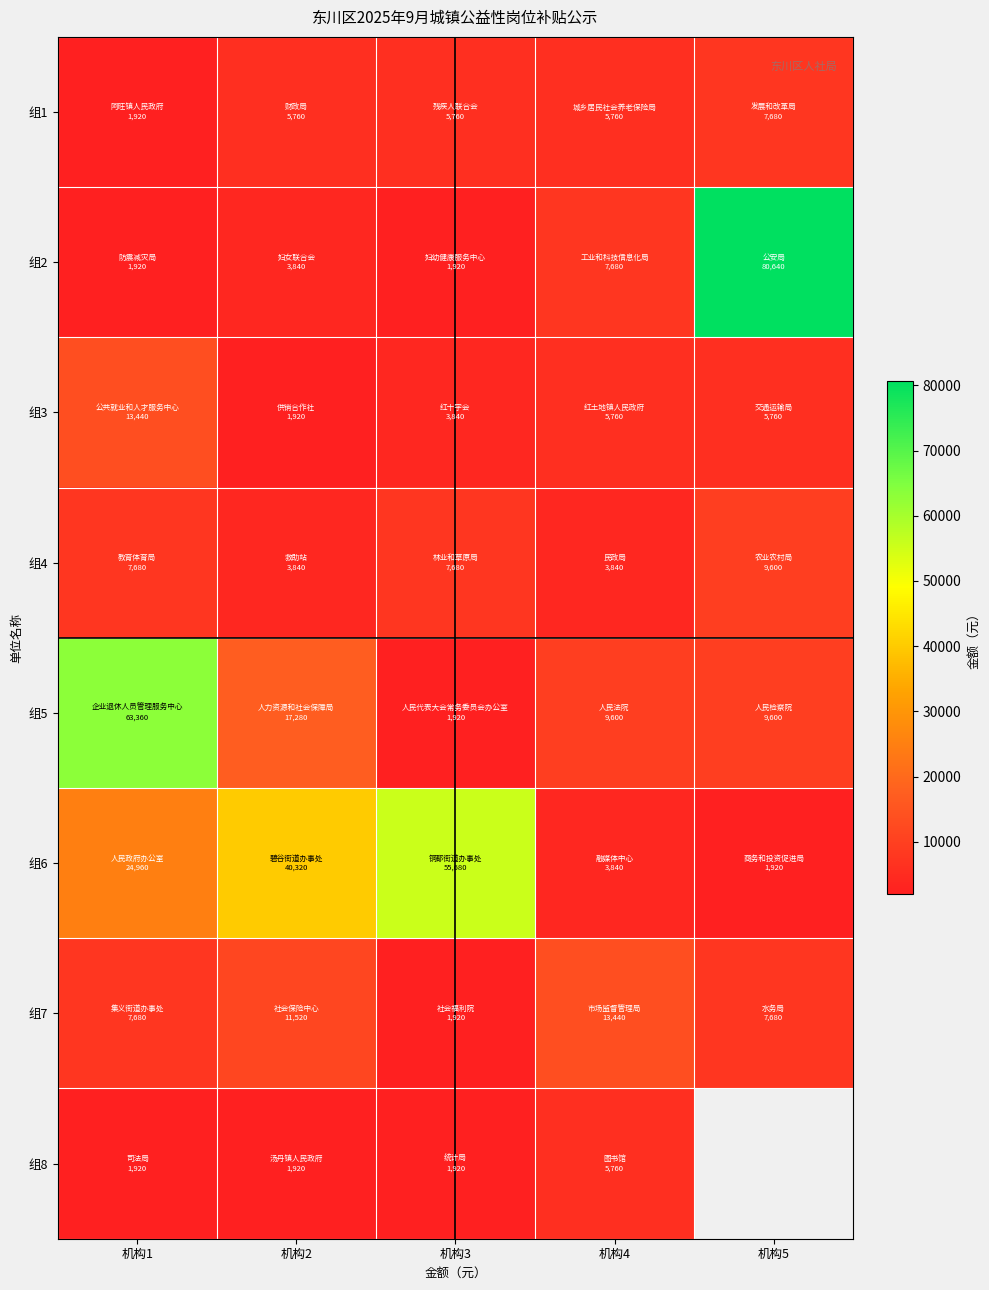

Which series has the largest total across all categories?

组6